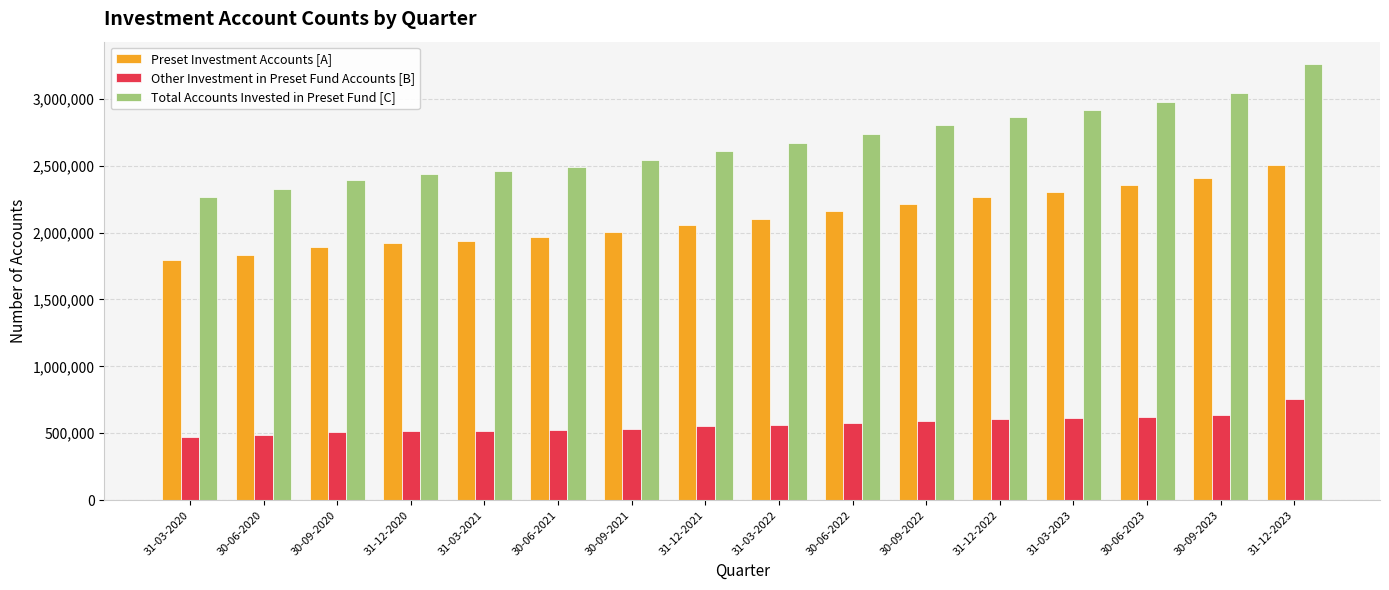

At which label does Other Investment in Preset Fund Accounts [B] reach its peak?

31-12-2023